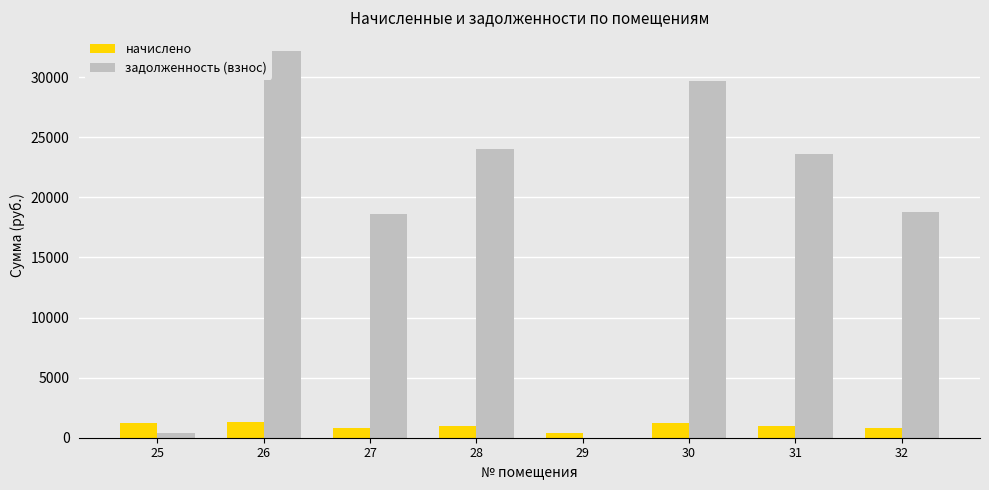

At which category is the sum across all series the highest?

26